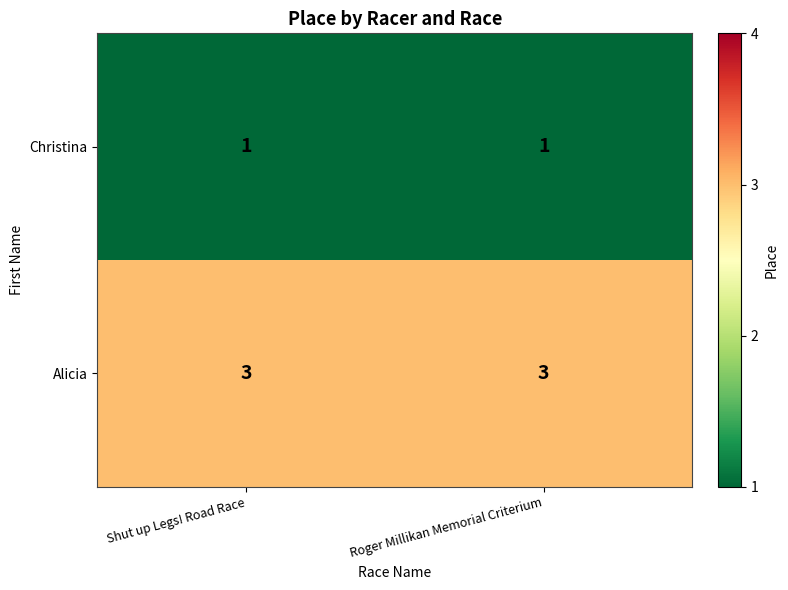

Count the number of categories in the chart.

2